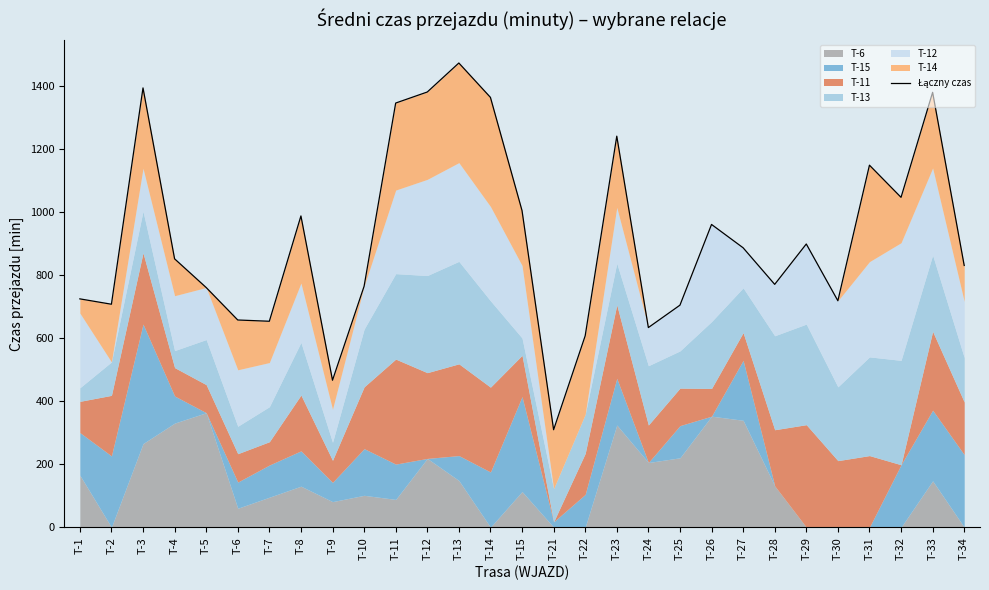

Reading left to right, extract all data points from this chart.

724	707	1393	851	760	657	653	987	466	764	1345	1380	1472	1363	1004	309	607	1240	633	704	960	886	770	898	718	1148	1046	1379	830